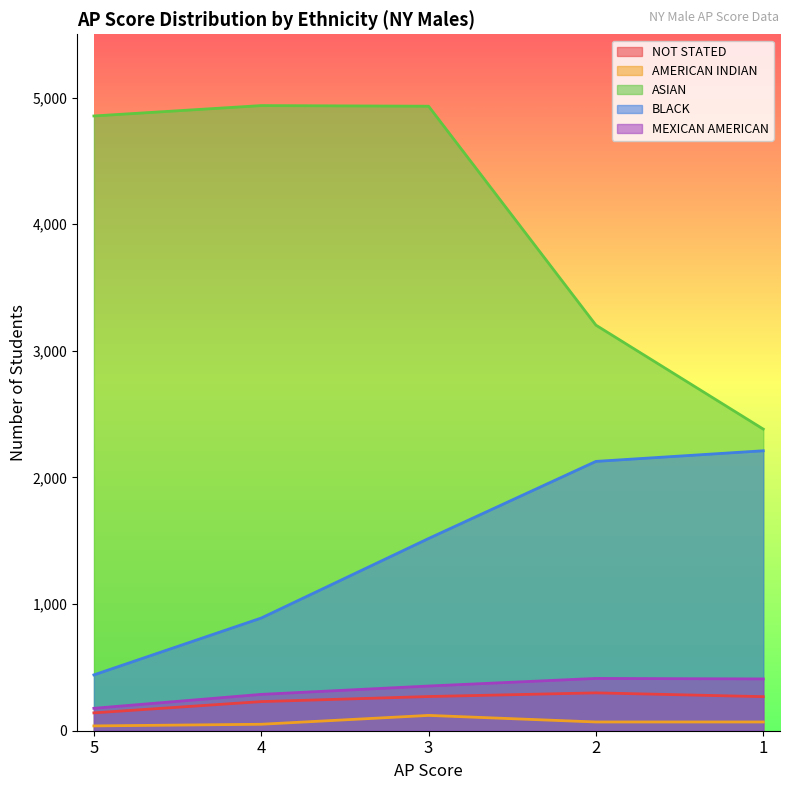

Reading left to right, list all the values displayed in this chart.

NOT STATED: 5=141	4=230	3=270	2=299	1=269
AMERICAN INDIAN: 5=38	4=51	3=121	2=69	1=69
ASIAN: 5=4855	4=4937	3=4932	2=3203	1=2382
BLACK: 5=441	4=890	3=1518	2=2127	1=2211
MEXICAN AMERICAN: 5=177	4=287	3=353	2=413	1=409